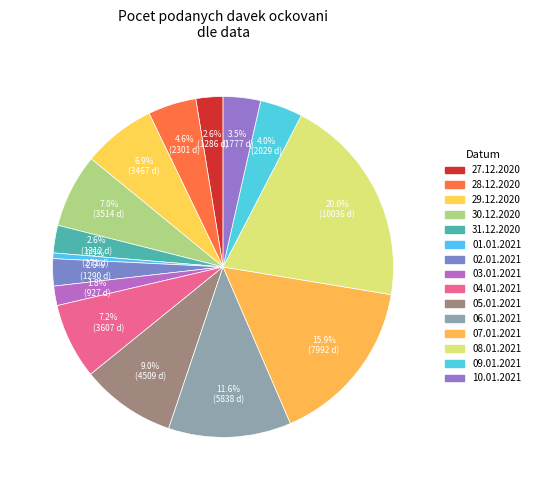

What is the change in value from 02.01.2021 to 06.01.2021?

+4548